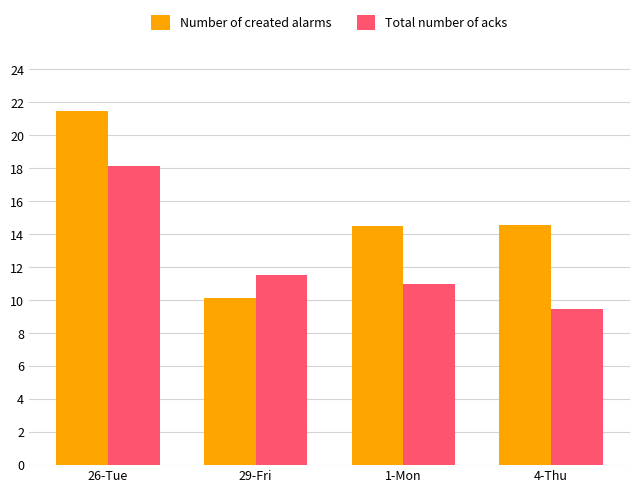

The value of Number of created alarms at 29-Fri is 13.9. True or false?

False